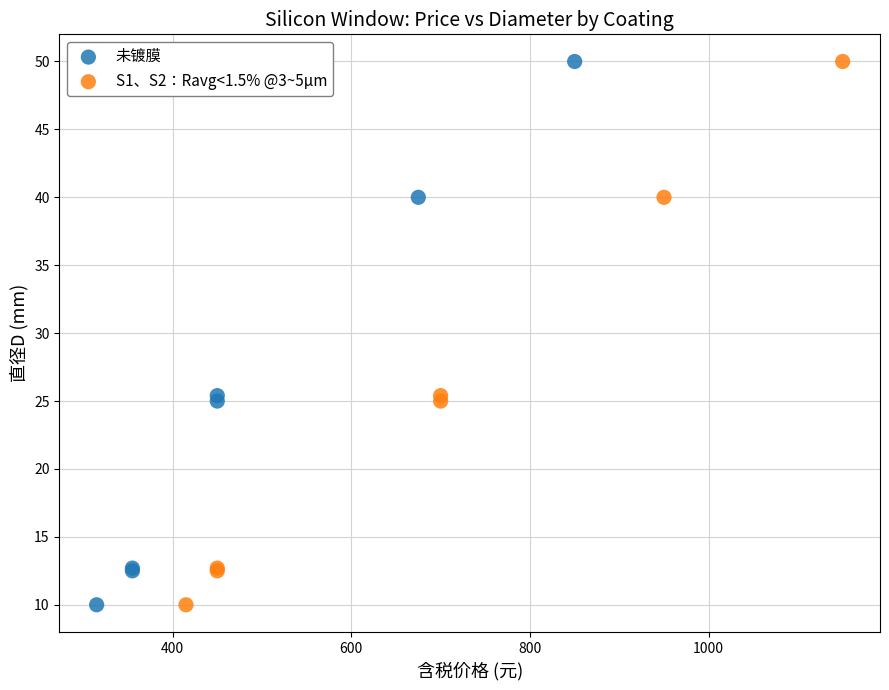

What are all the series names shown in the legend?

未镀膜, S1、S2：Ravg<1.5% @3~5μm